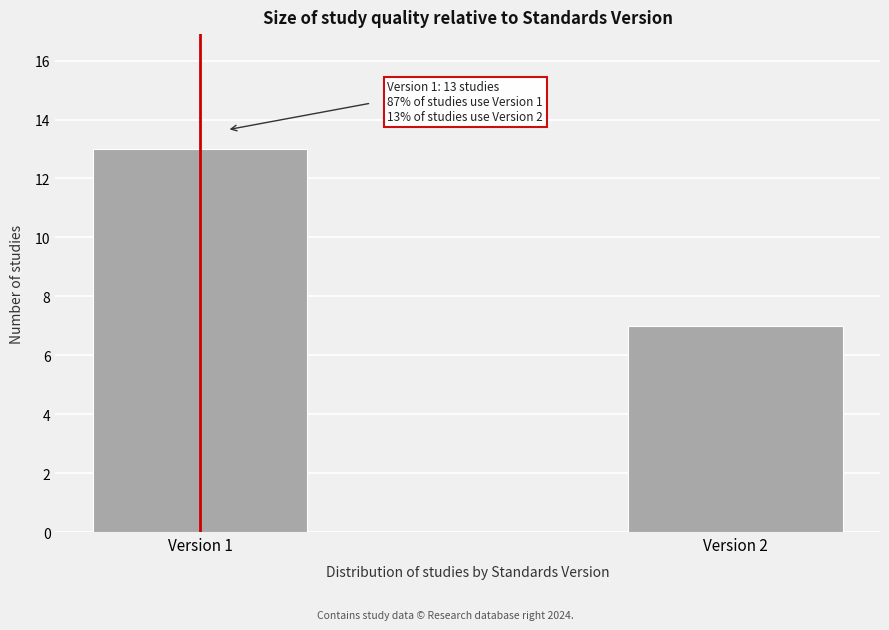

Reading left to right, what are all the values shown in this chart?

Version 1=13	Version 2=7